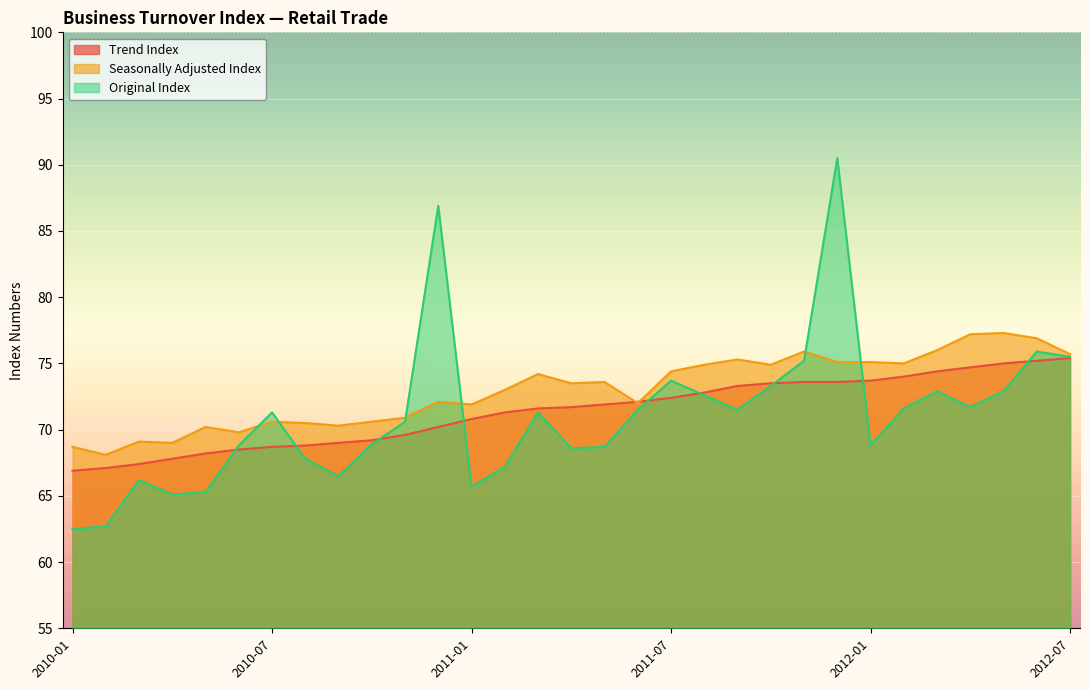

How many interior local peaks does the Original Index series have?

8